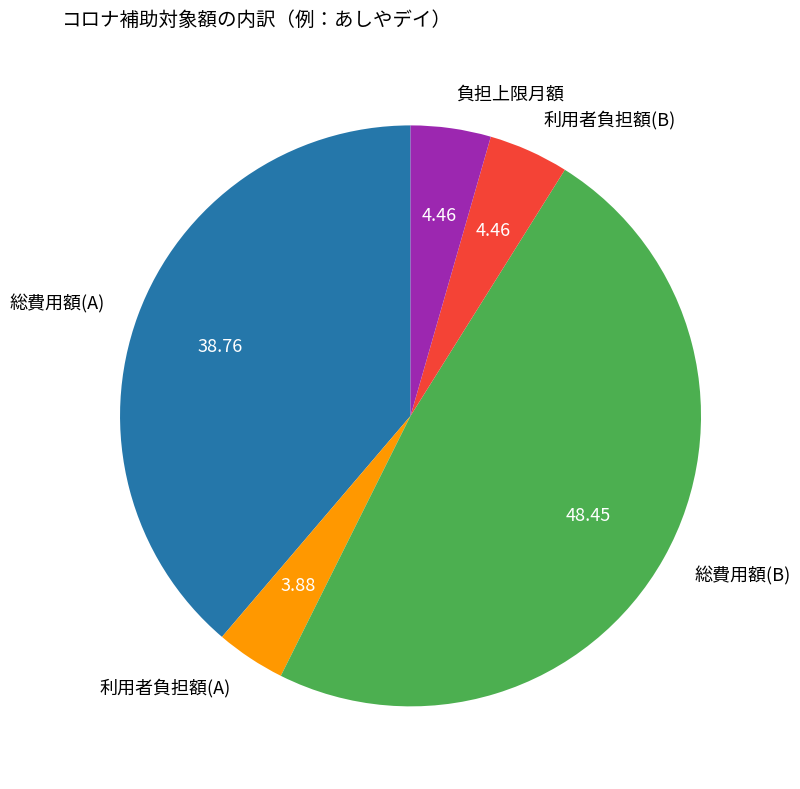

Do 利用者負担額(B) and 負担上限月額 together represent more than half of the pie?

No